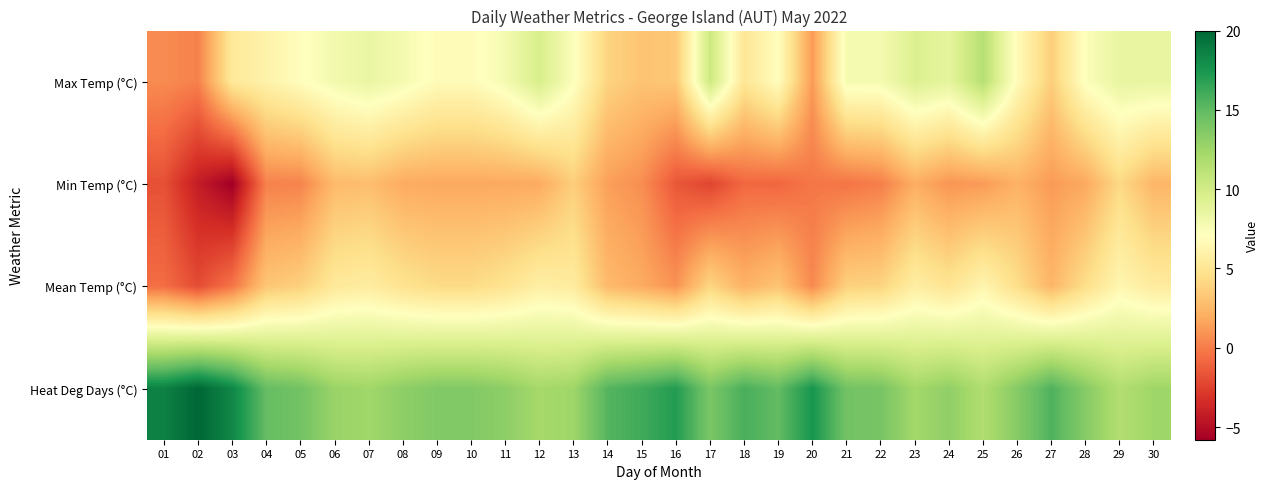

Which series has the largest total across all categories?

Heat Deg Days (°C)